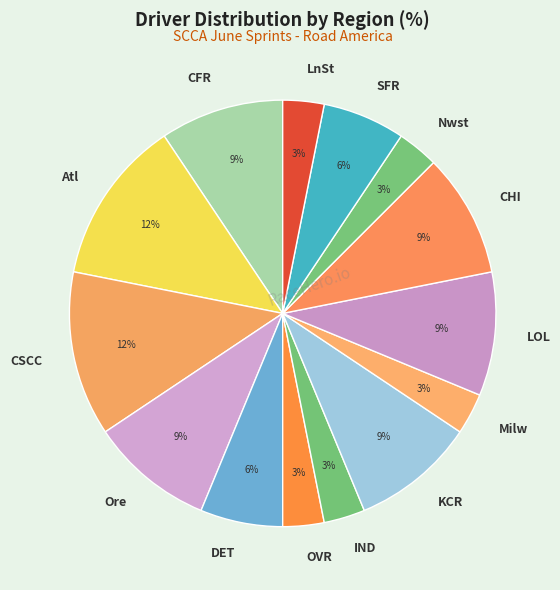

To the nearest percent, what is the difference between the CFR and Nwst slice percentages?

6%